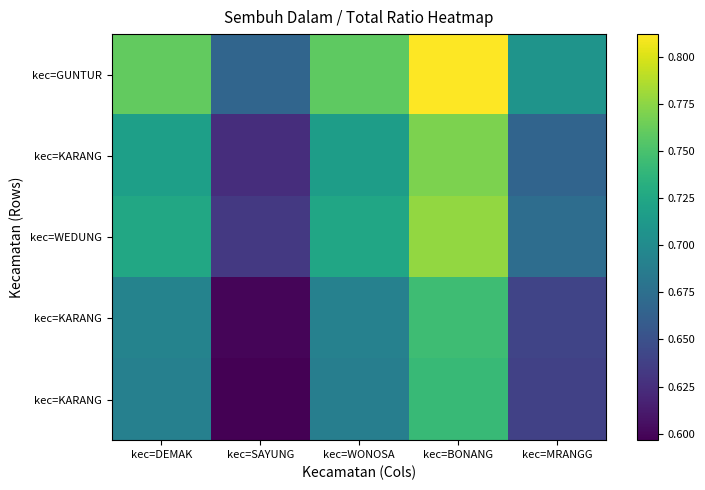

Which category has the highest value across all series?

kec=BONANG